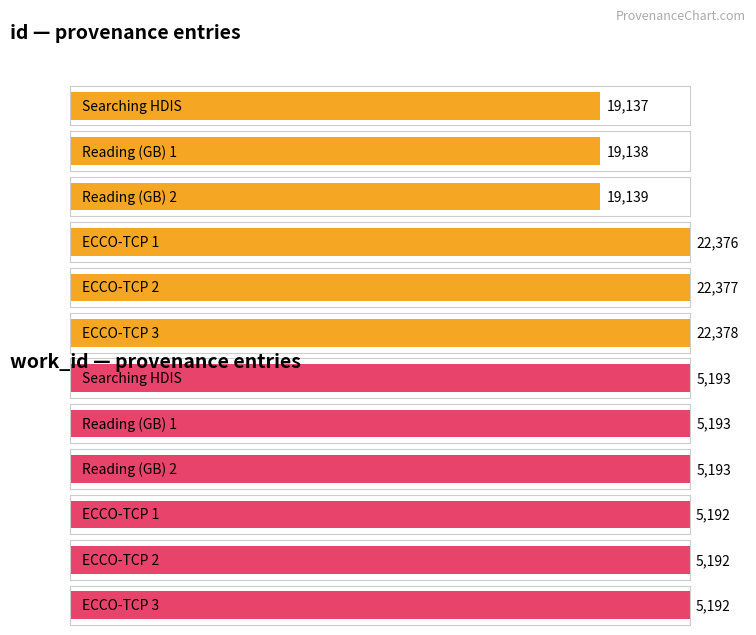

At which category is the sum across all series the highest?

ECCO-TCP